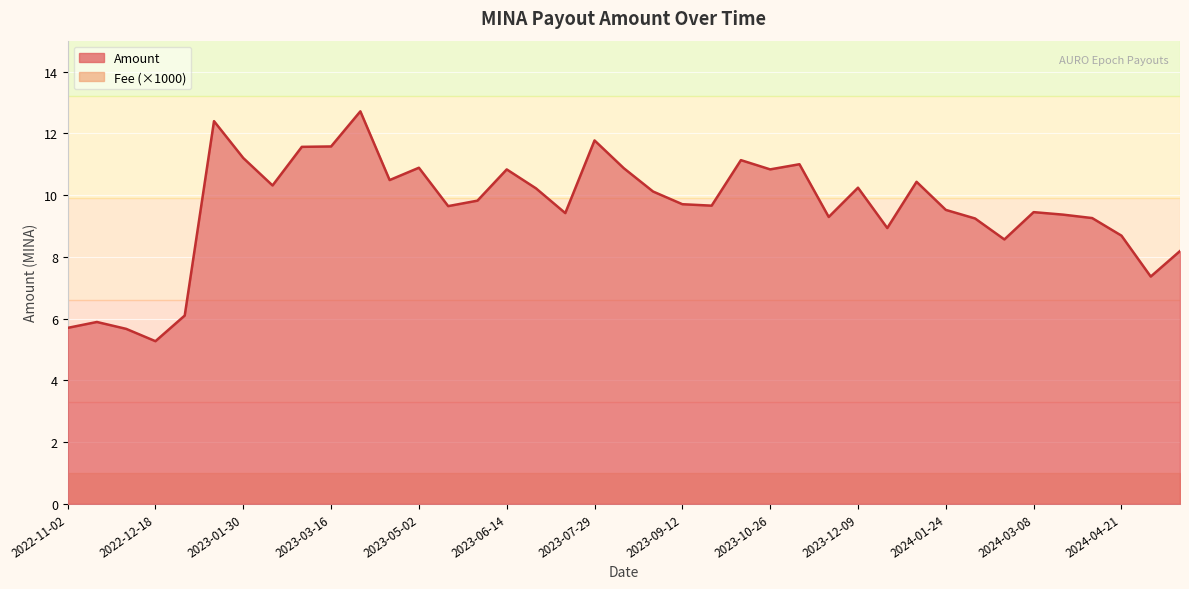

What is the difference between the maximum and second lowest values?

7.0